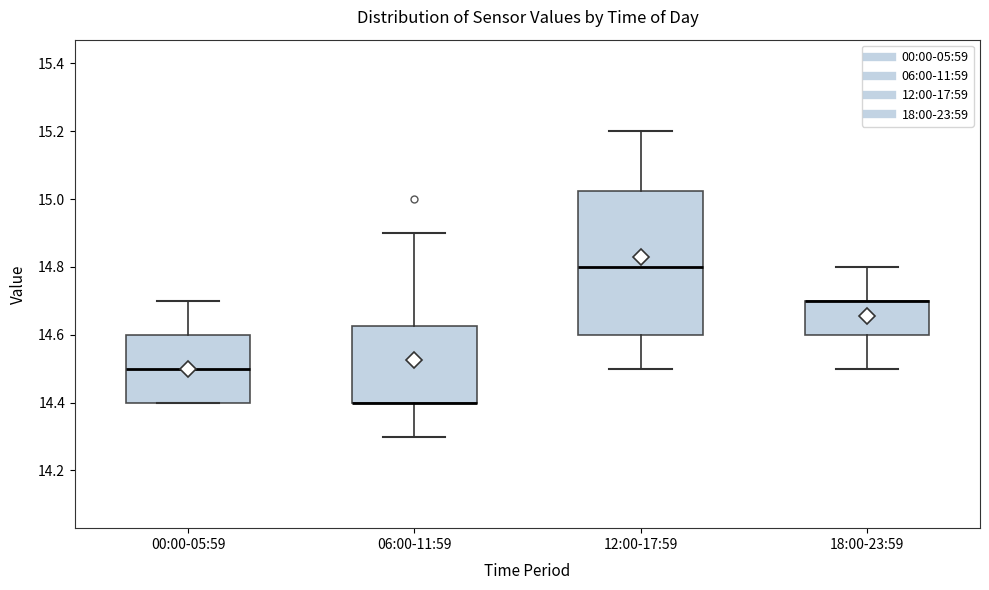

Where does the lower whisker of the box for 06:00-11:59 end on the y-axis? The values are not printed on the chart, so give them approximately, as read against the axis.

14.30